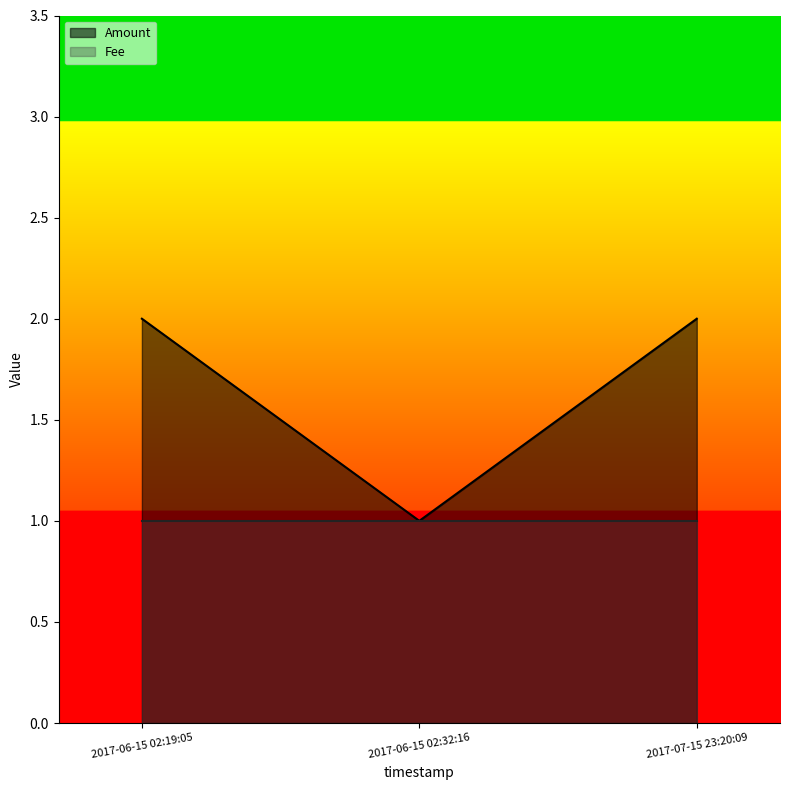

The value of Amount at 2017-07-15 23:20:09 is 3. True or false?

False